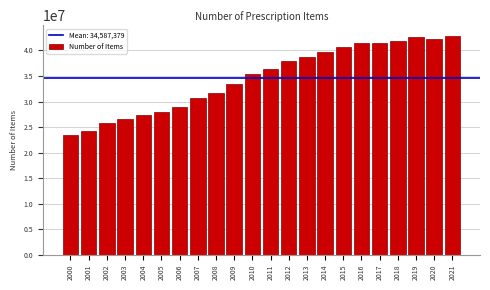

What is the approximate value at 2005, to the nearest 50?

27981850